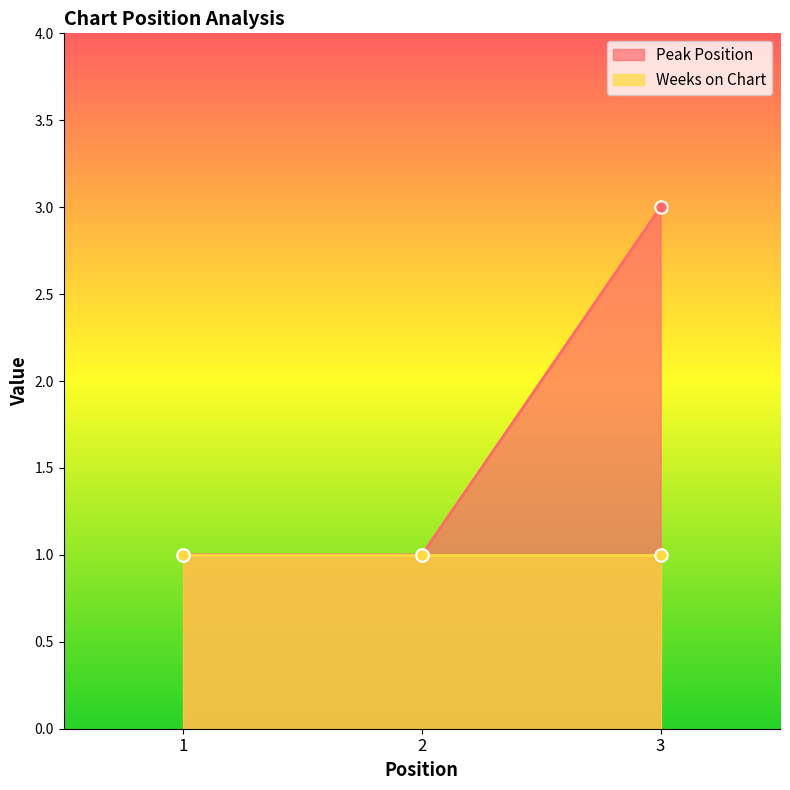

What is the change in value from 2 to 3?

+2